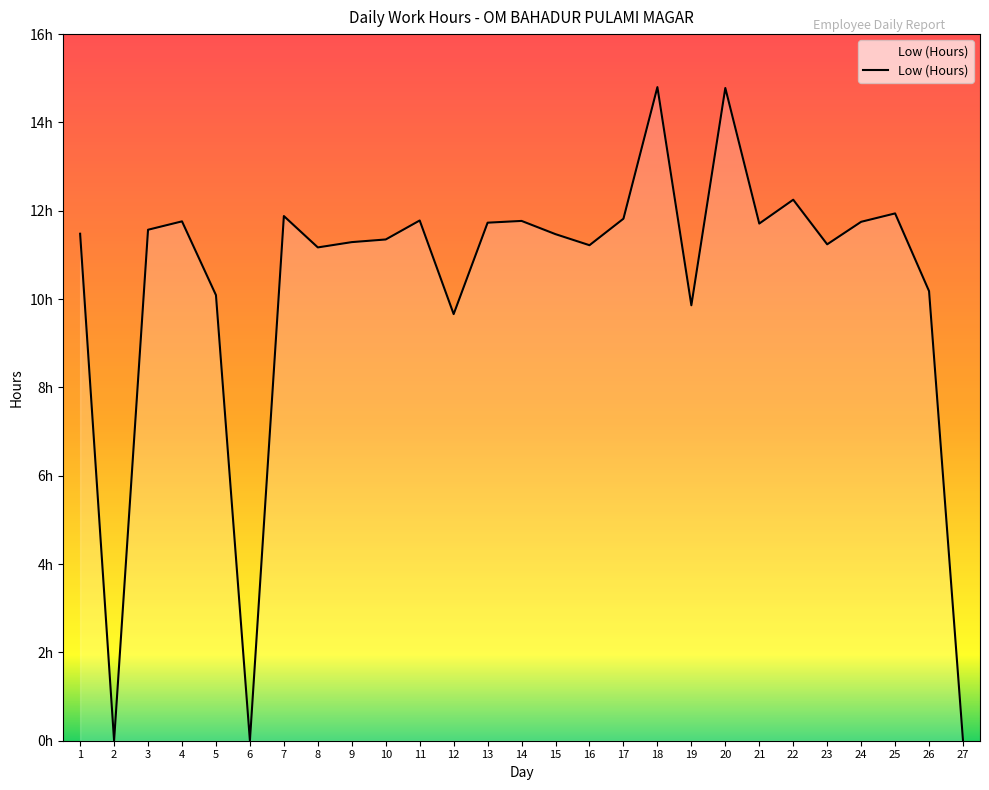

What is the maximum value shown in the chart?

14.8